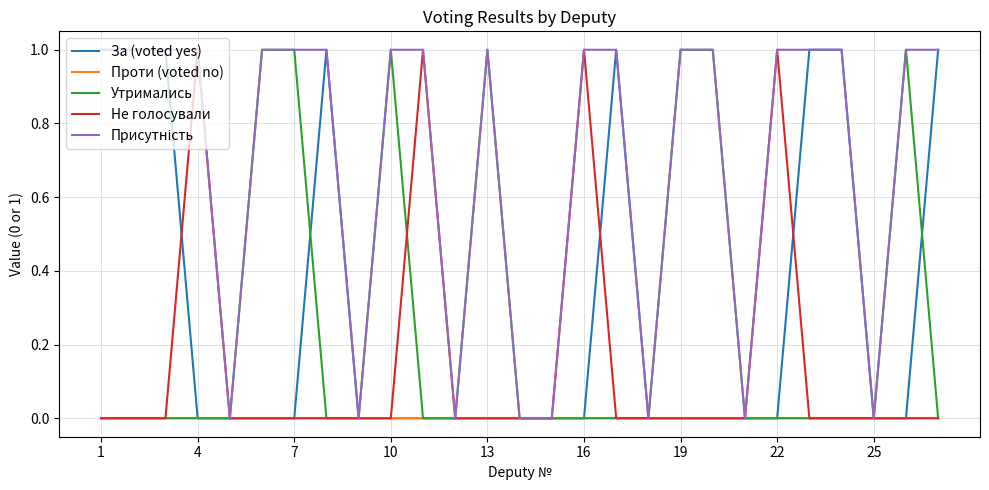

True or false: Присутність and Утримались intersect in this chart.

False